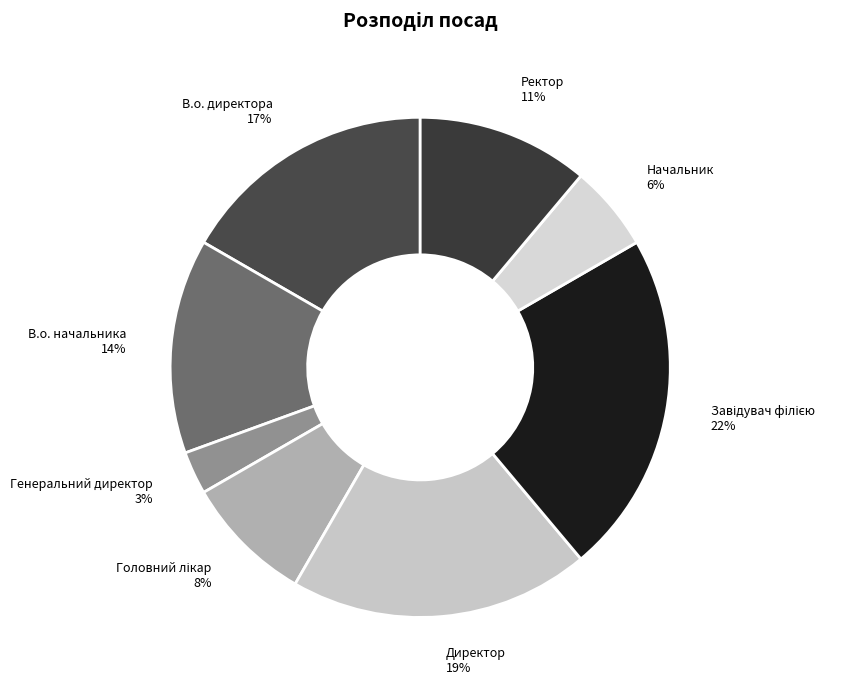

Which category has the smallest portion of the pie?

Генеральний директор